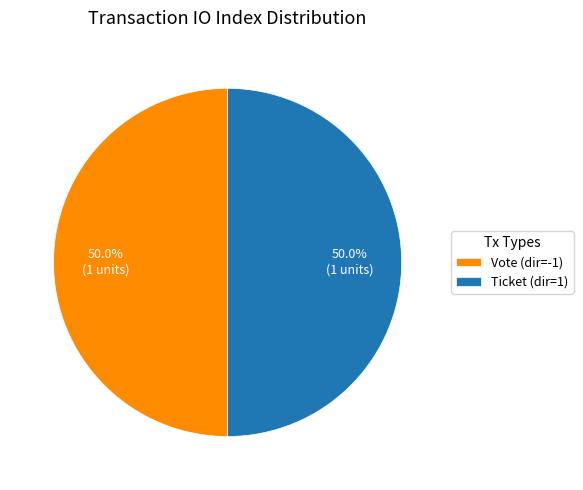

Is the sum of Ticket (dir=1) and Vote (dir=-1) greater than half?

Yes